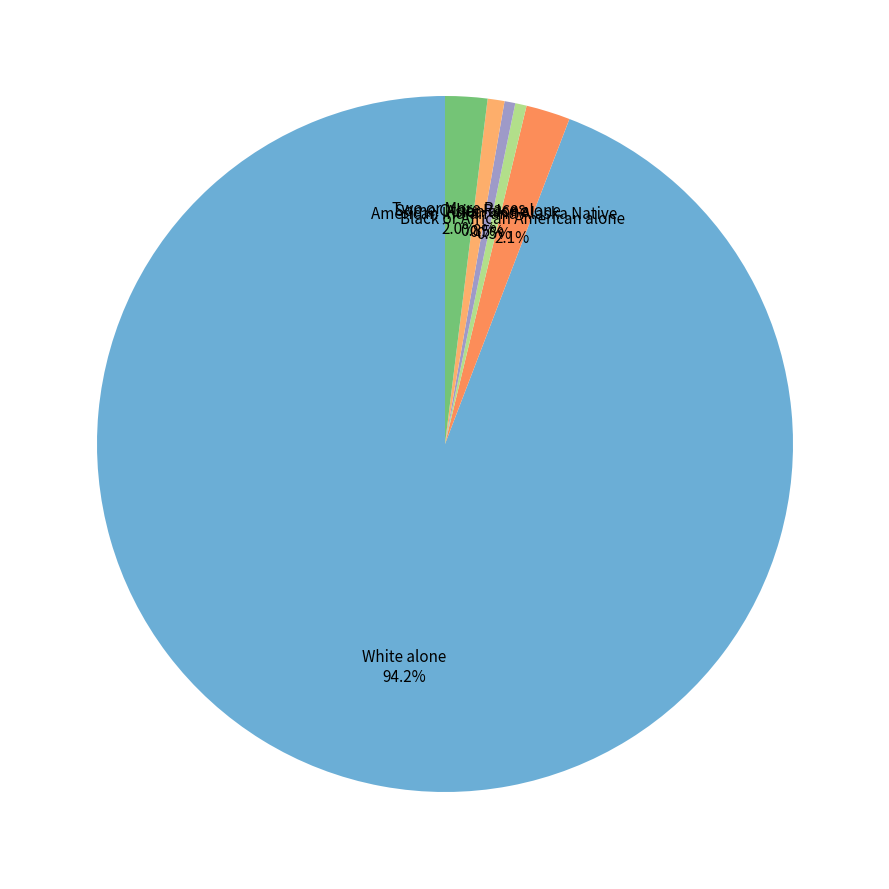

What percentage is the Some Other Race alone slice, to the nearest percent?

1%